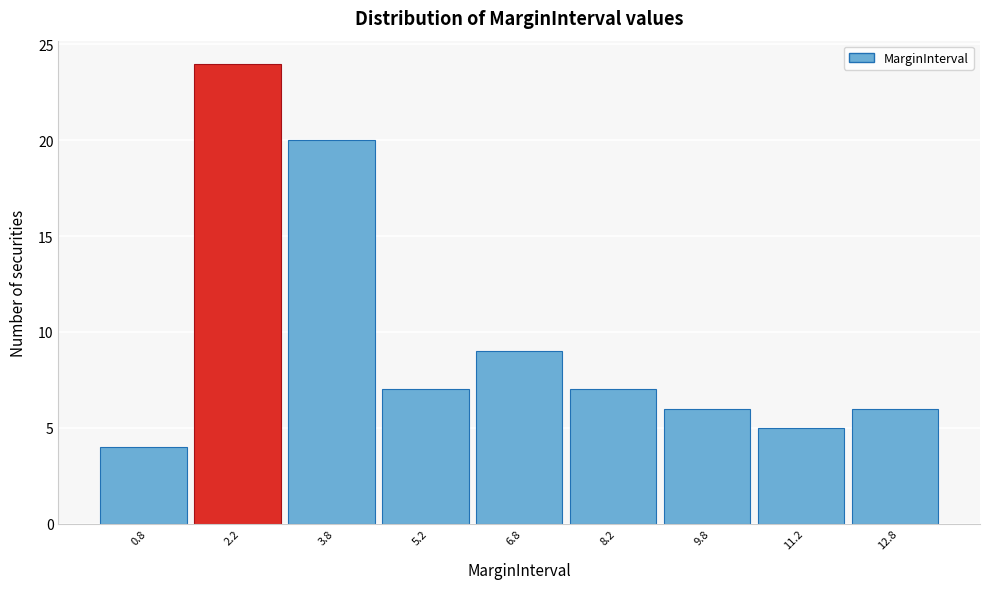

Over which range of the x-axis is the bar tallest?

1.5 to 3.0